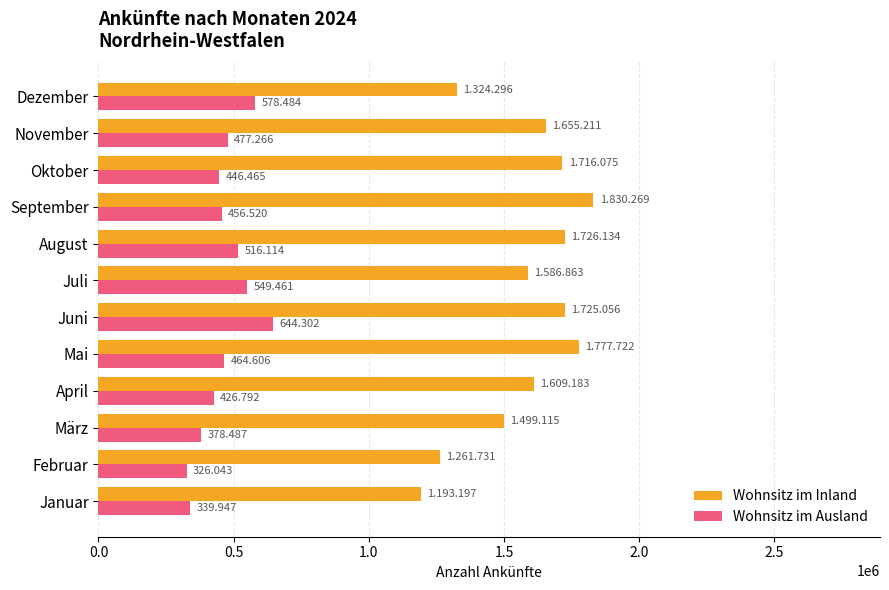

What are all the series names shown in the legend?

Wohnsitz im Inland, Wohnsitz im Ausland